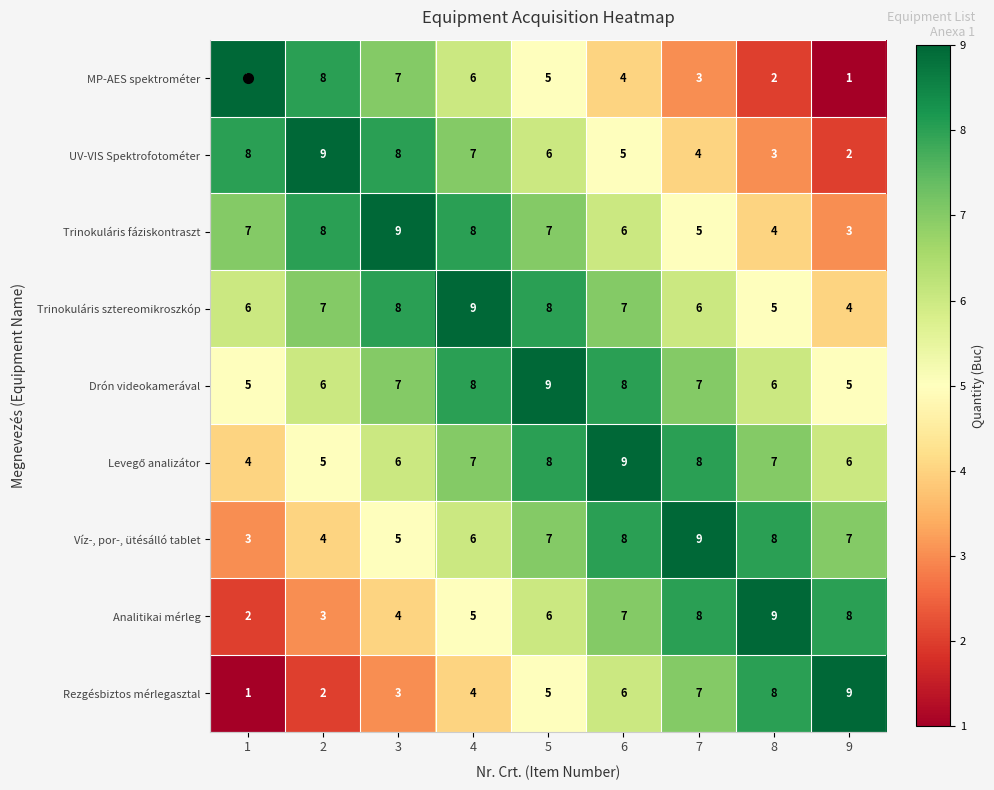

At which category is the sum across all series the highest?

5